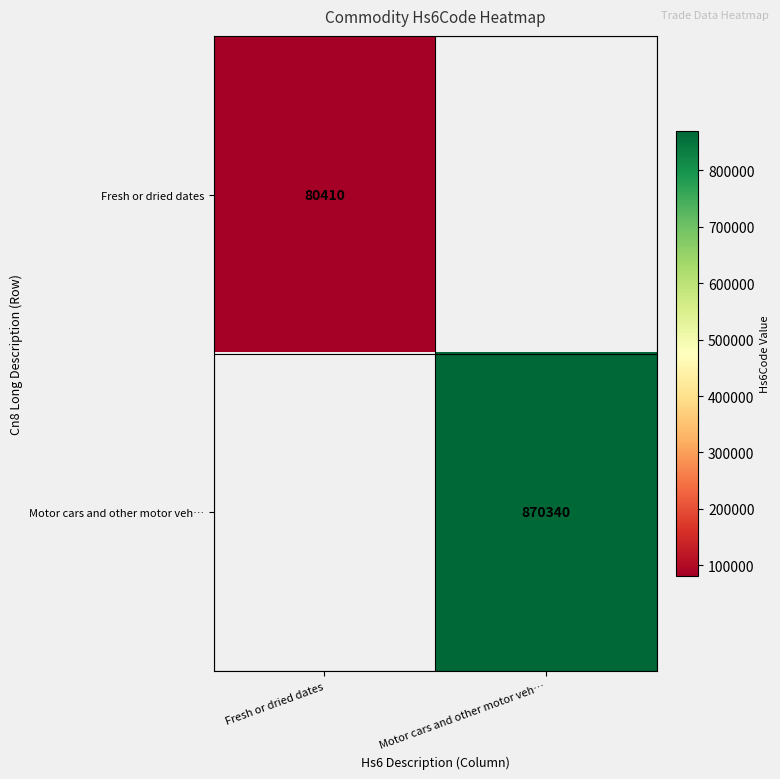

At which category does the chart reach its minimum across all series?

Fresh or dried dates